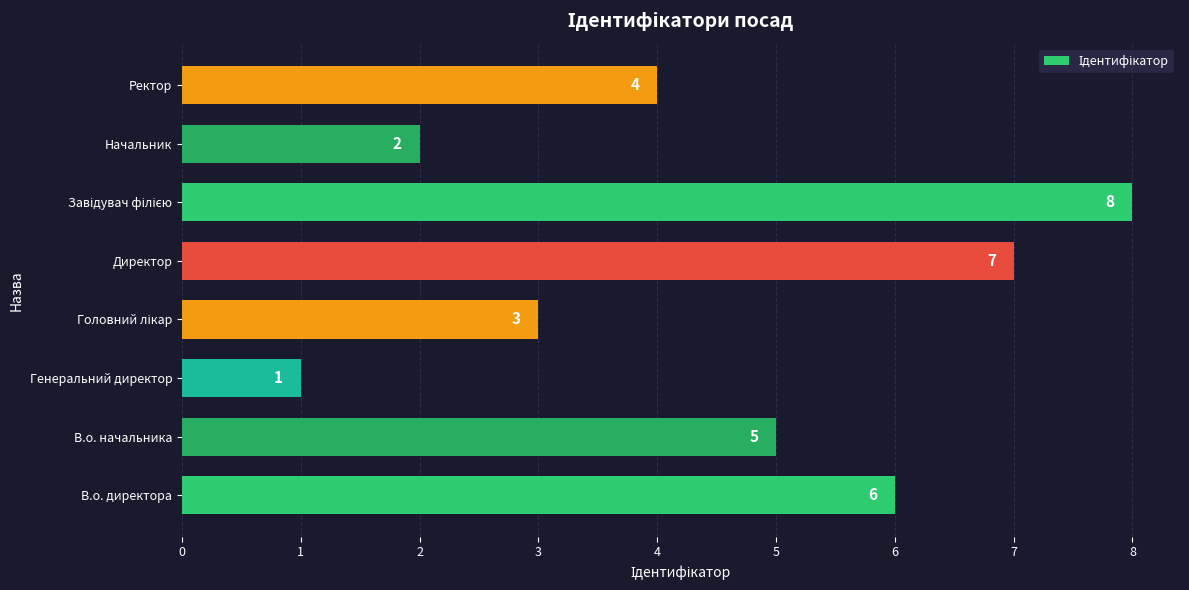

What is the greatest value displayed?

8